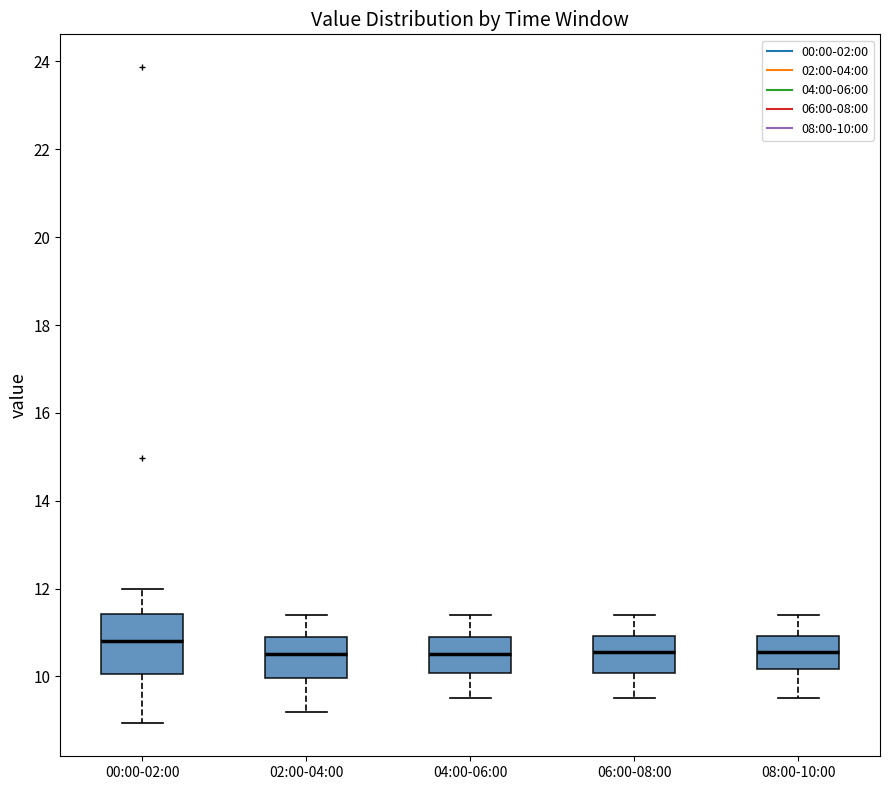

Which box is the tallest, from its lower edge to its upper edge?

00:00-02:00